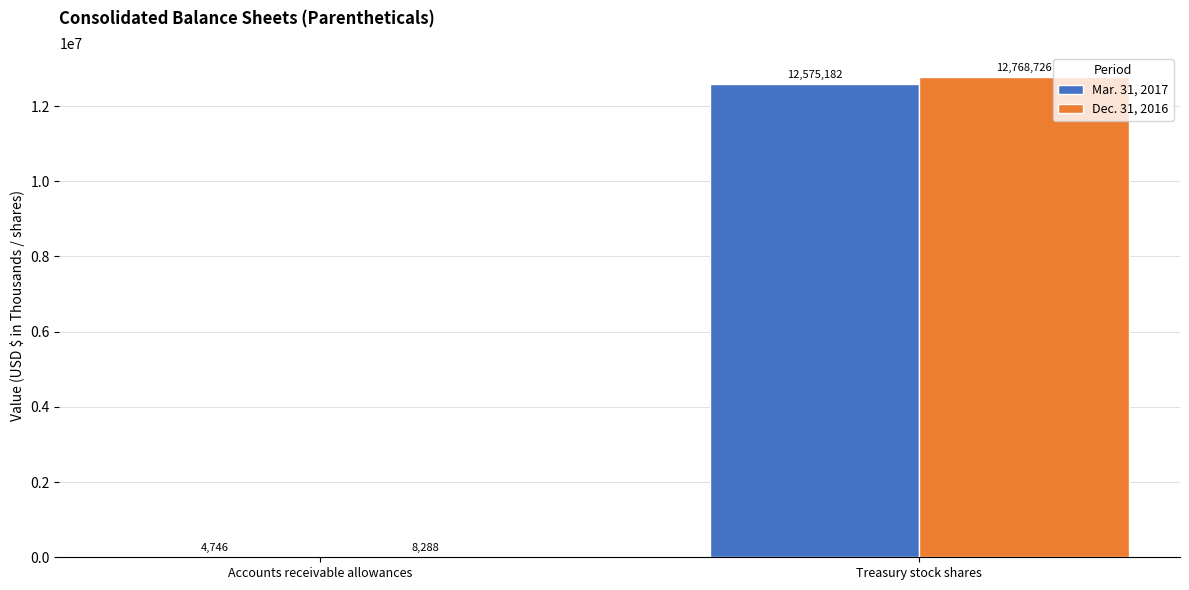

What is the average value of the Mar. 31, 2017 series?

6289964